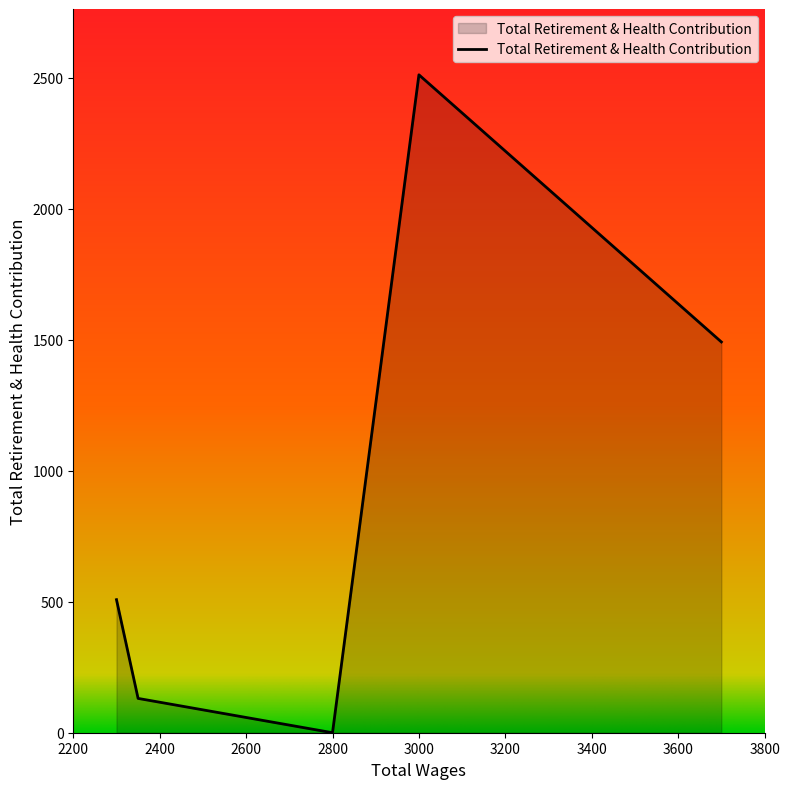

How many interior local peaks (higher than both neighbors) does the data have?

1